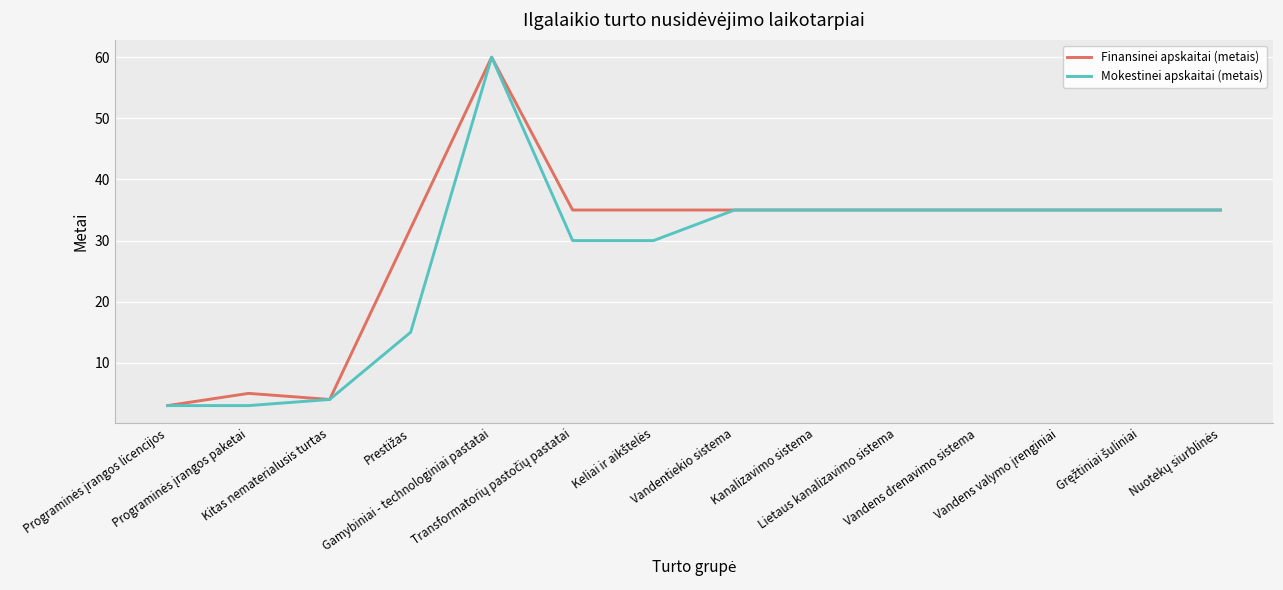

What is the difference between the values at Keliai ir aikštelės and Nuotekų siurblinės?

5